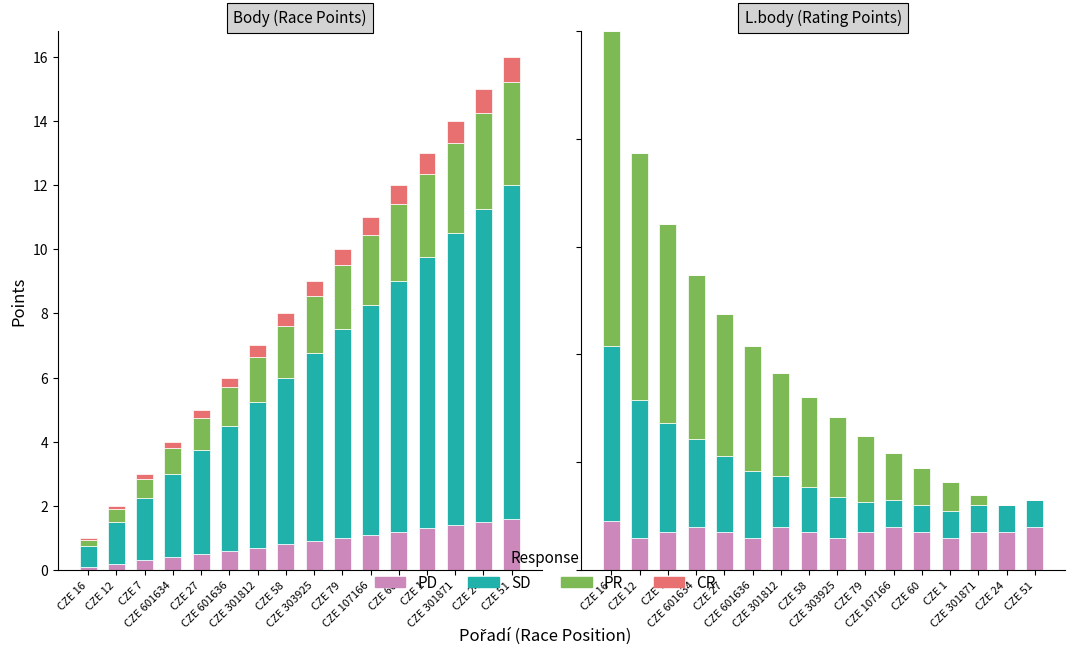

How many data points in SD are above 8?

8